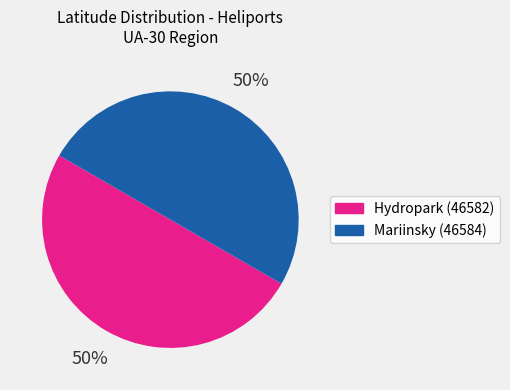

What percentage is the Hydropark (46582) slice, to the nearest percent?

50%